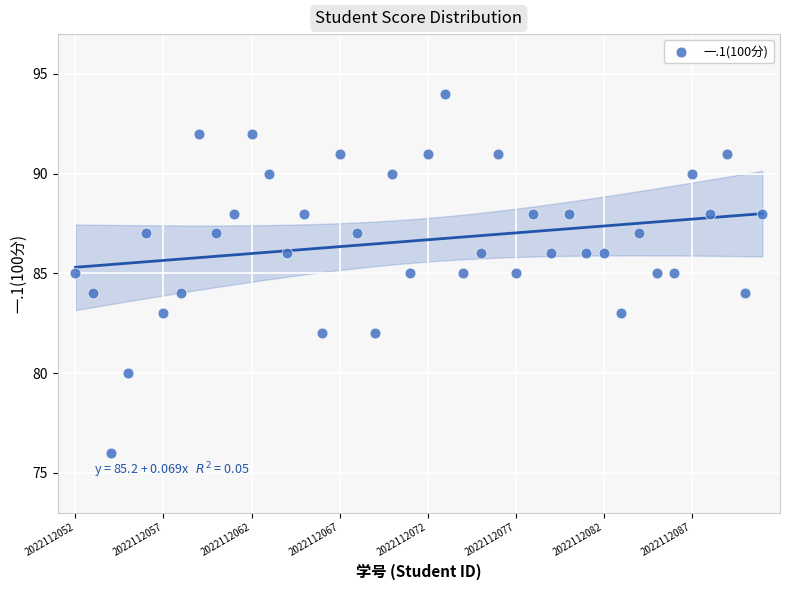

What is the range of Y values (max minus min)?

18